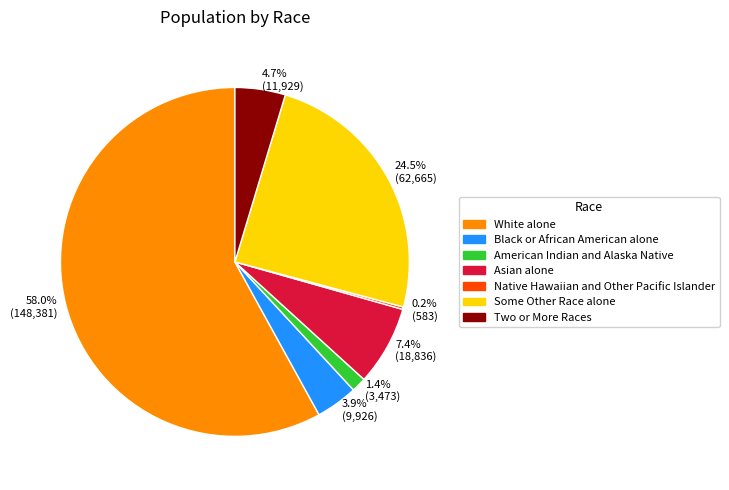

Is 58.0% (148,381) the majority of the pie?

Yes